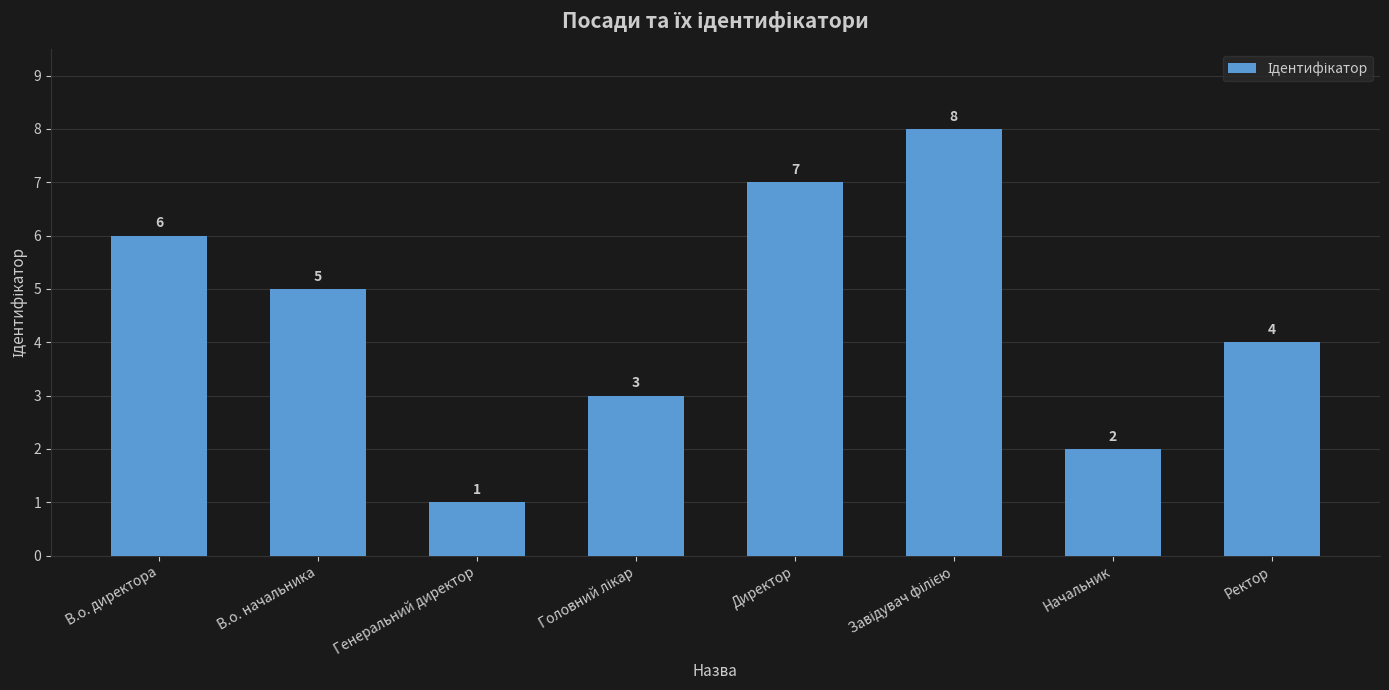

Where does the data first go above 5?

В.о. директора